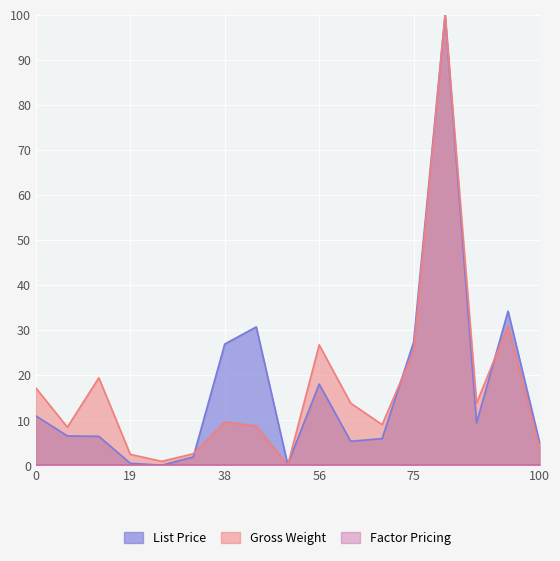

What is the spread (max minus min) of values at 0?

17.1